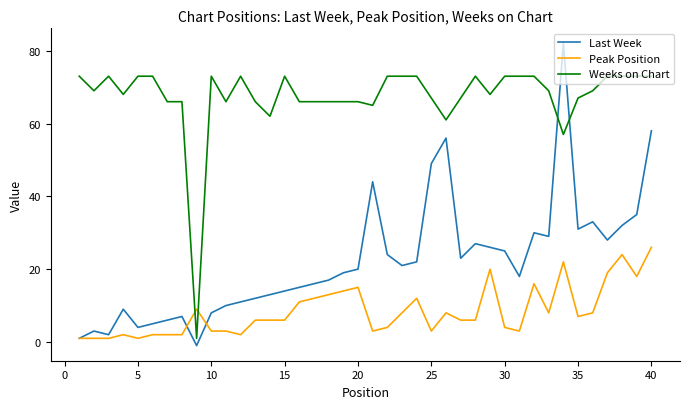

Rank the series by their average value, from highest to lowest.

Weeks on Chart, Last Week, Peak Position